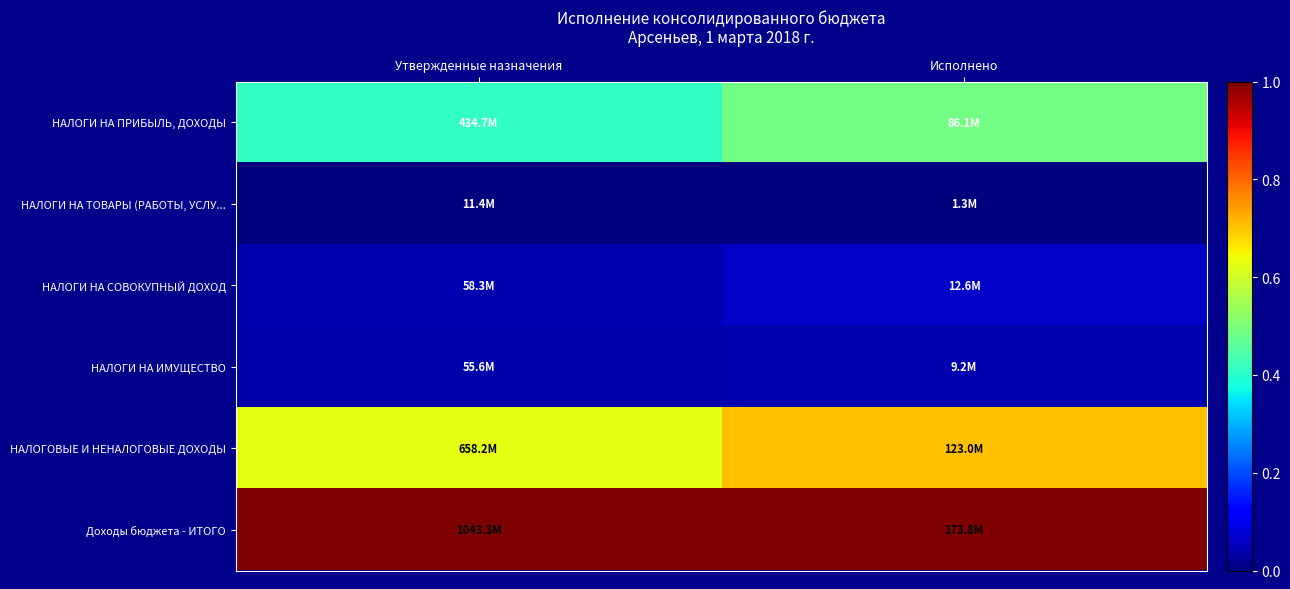

How many series are shown in this chart?

6